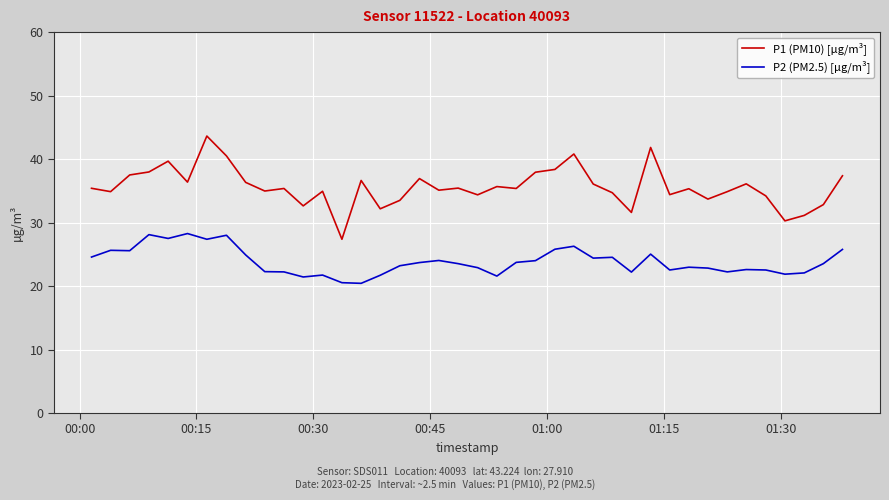

List the series in order of their overall mean, highest first.

P1 (PM10) [µg/m³], P2 (PM2.5) [µg/m³]